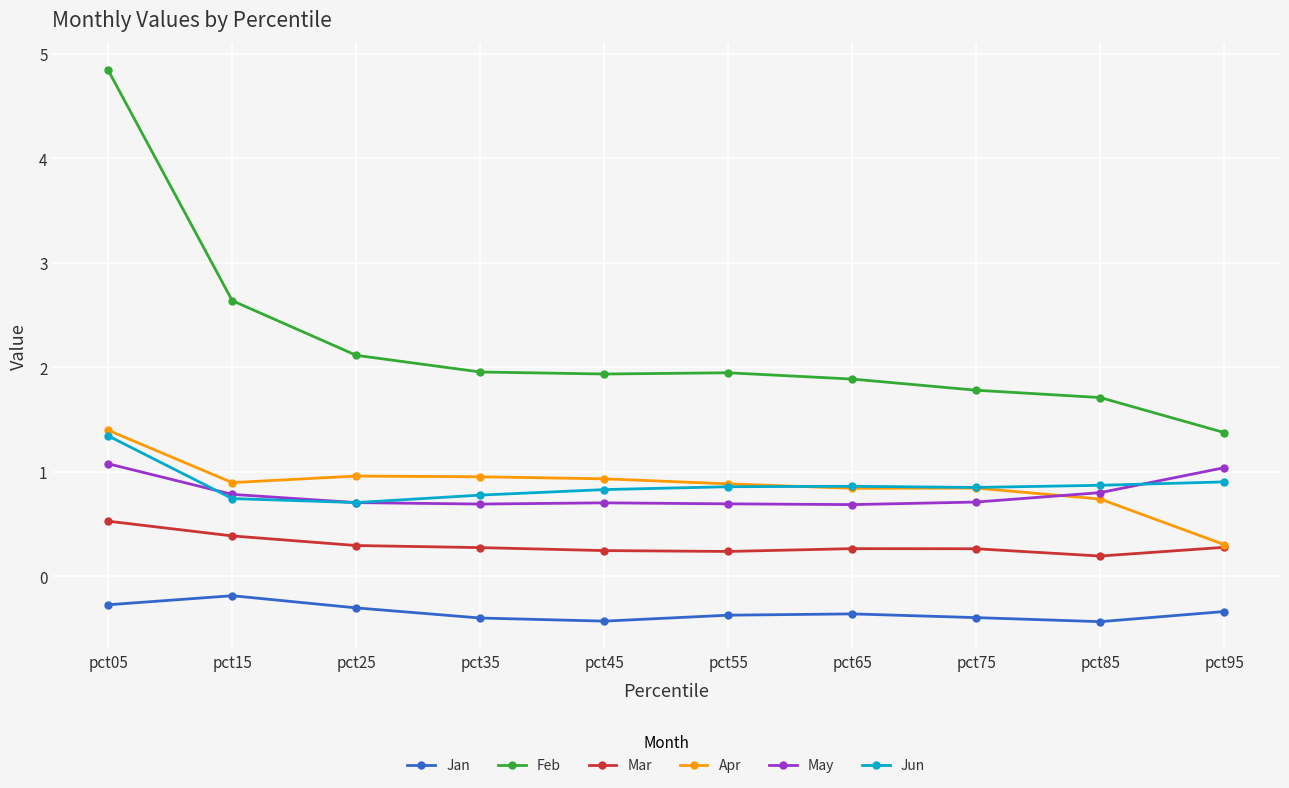

At which label does Mar reach its peak?

pct05